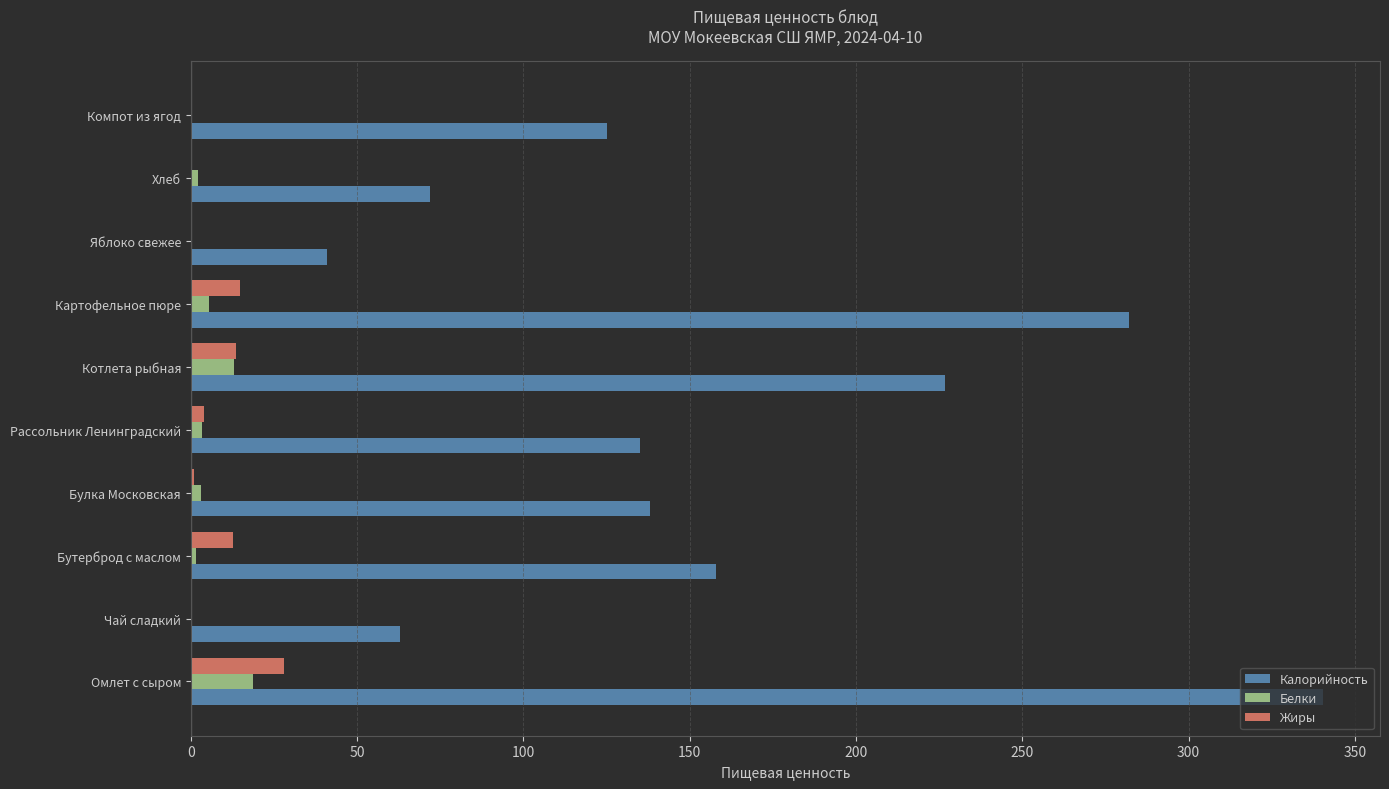

What is the sum of all Калорийность values?

1581.3